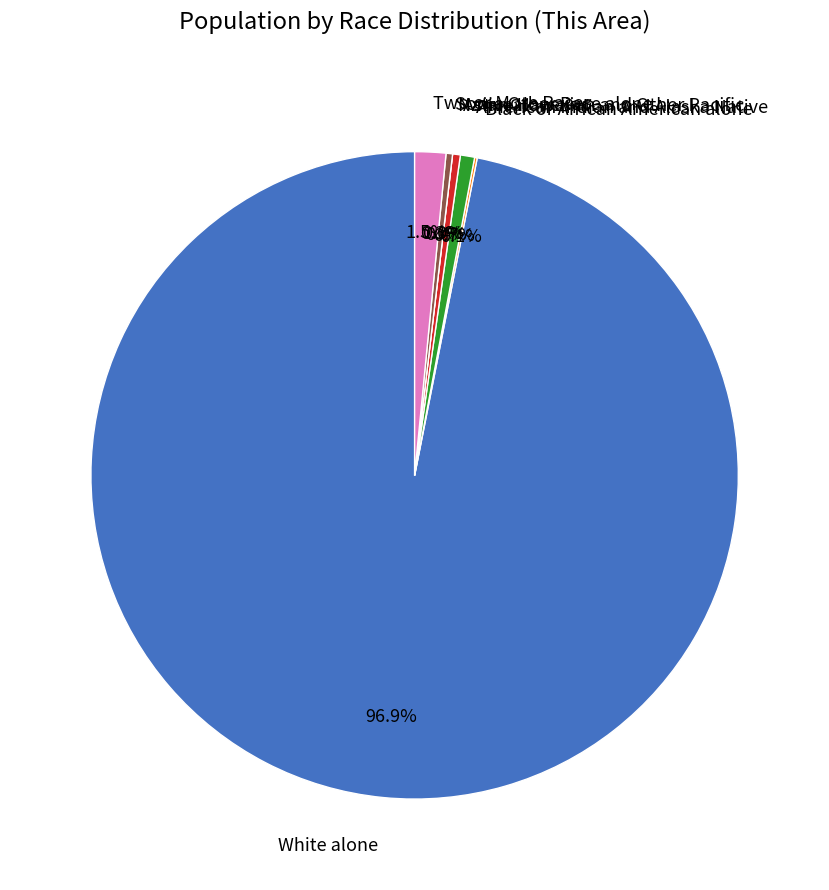

Does White alone account for over 50% of the chart?

Yes